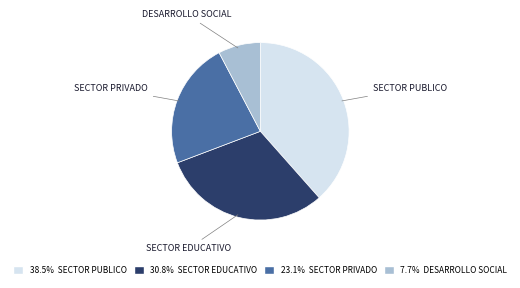

Rank the categories by value from highest to lowest.

SECTOR PUBLICO, SECTOR EDUCATIVO, SECTOR PRIVADO, DESARROLLO SOCIAL